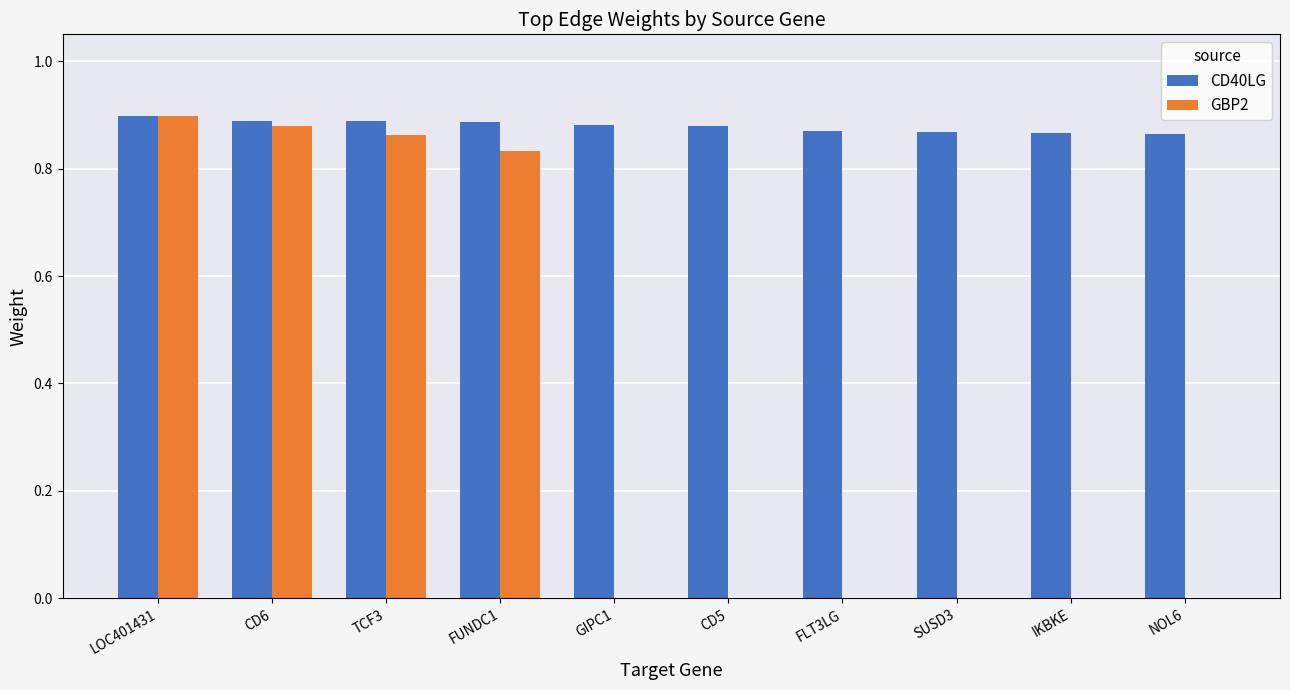

The CD40LG series shows 0.9 at NOL6. True or false?

True